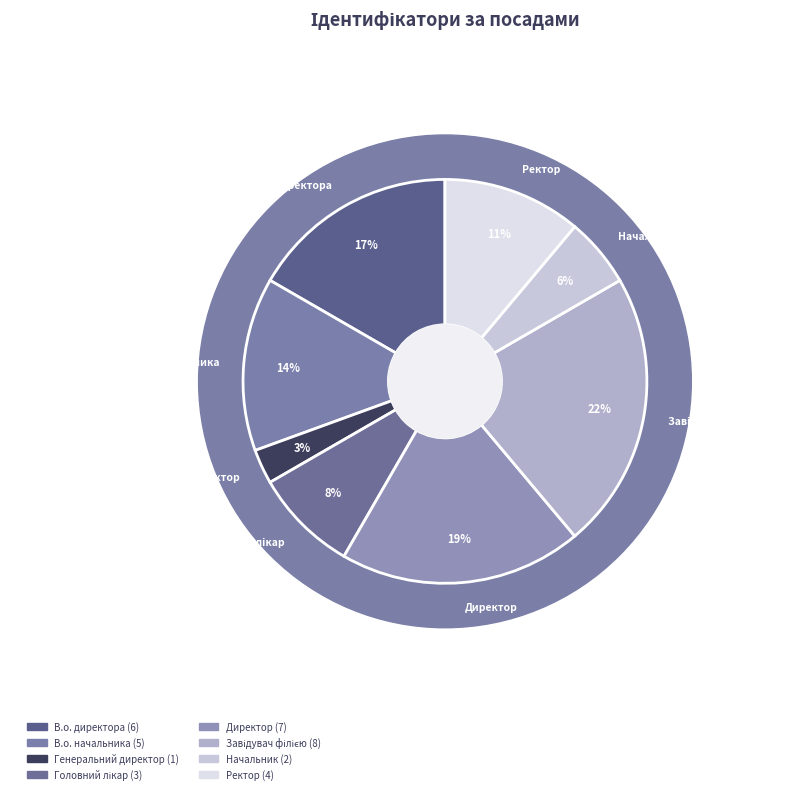

Which category has the biggest portion of the pie?

Завідувач філією